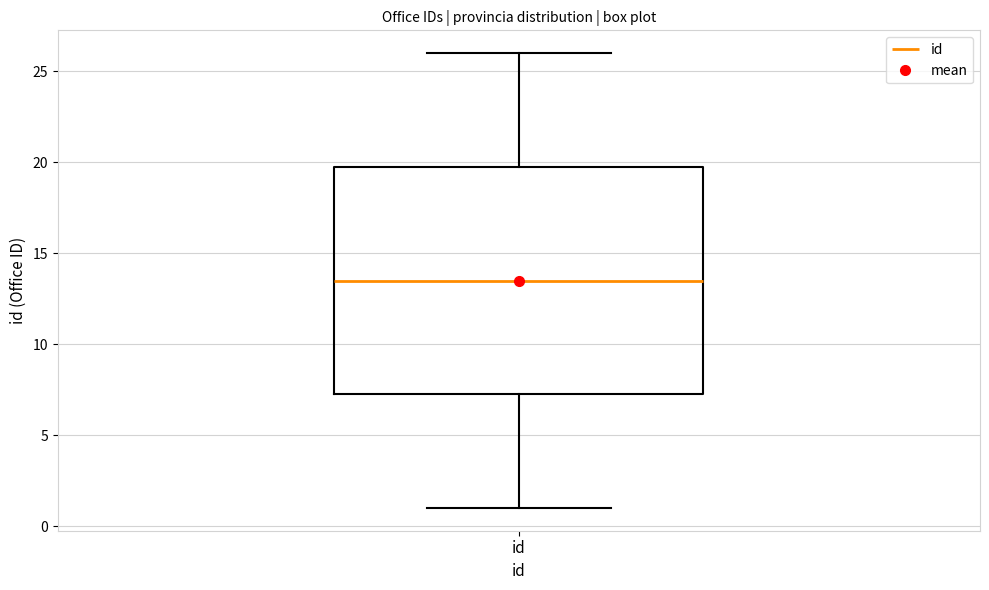

Transcribe this box plot: give where the median line is, the range the box spans, and where the two whiskers end, as read against the y-axis. The values are not printed on the chart, so give them approximately, as read against the axis.

median 13.5, box 7.5 to 20.0, whiskers 1.0 to 26.0